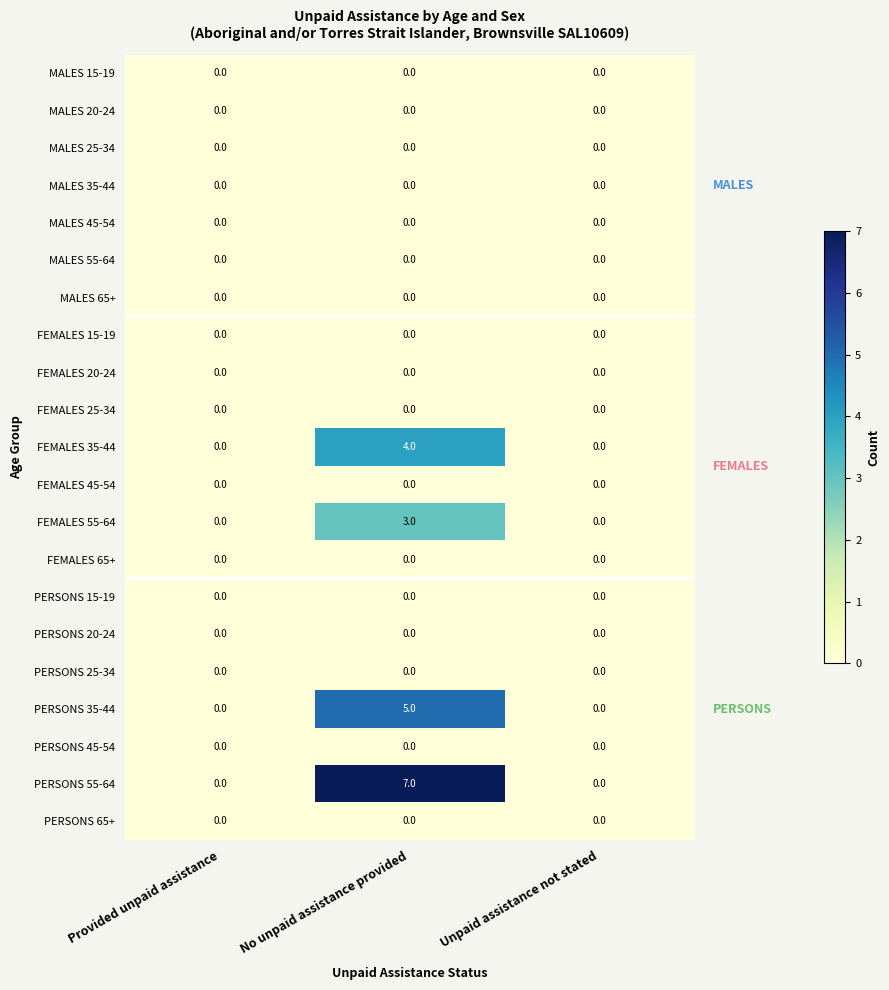

At which category is the sum across all series the highest?

No unpaid assistance provided